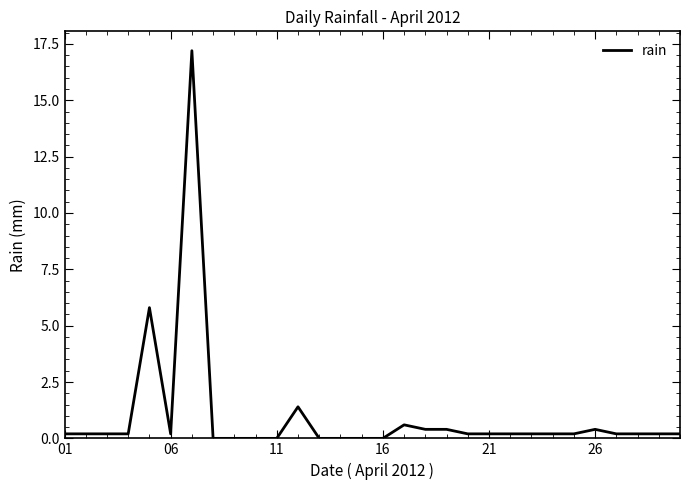

What is the average value?

1.0